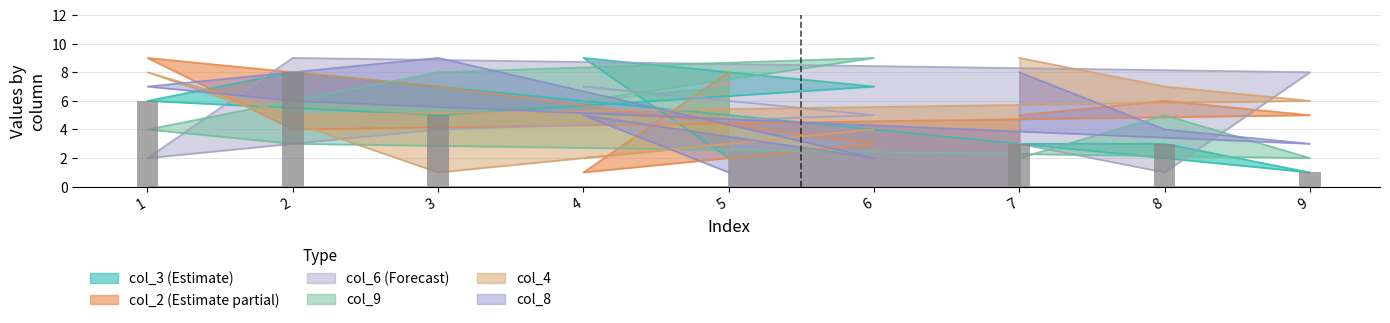

Reading right to left, extract all data points from this chart.

col_3: 5=2	4=9	6=7	3=5	1=6	2=8	9=1	8=3	7=3
col_2: 5=8	4=1	6=3	3=7	1=9	2=4	9=5	8=6	7=5
col_6: 5=6	4=7	6=5	3=4	1=2	2=9	9=8	8=1	7=3
col_9: 5=7	4=6	6=9	3=8	1=4	2=3	9=2	8=5	7=2
col_4: 5=3	4=2	6=4	3=1	1=8	2=5	9=6	8=7	7=9
col_8: 5=1	4=5	6=2	3=9	1=7	2=6	9=3	8=4	7=8